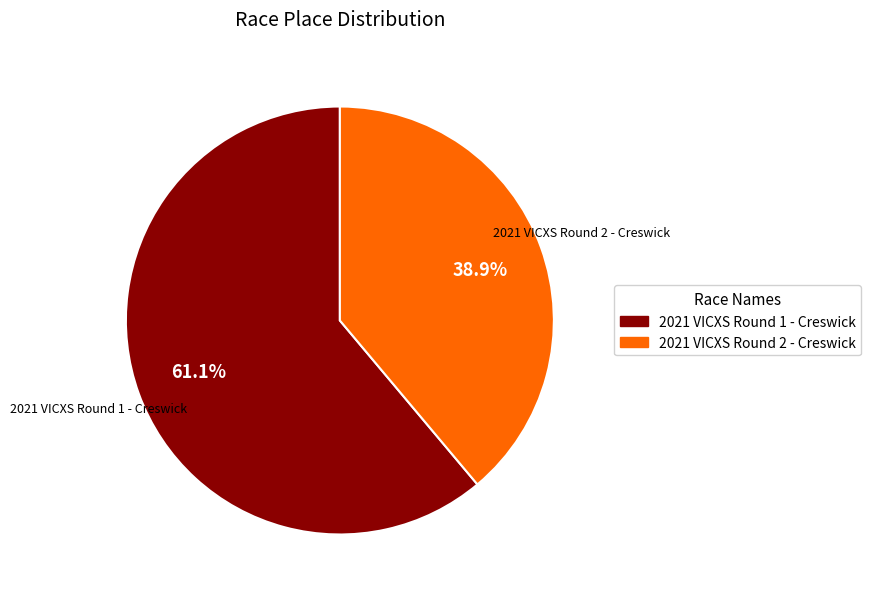

How many segments does this pie chart have?

2